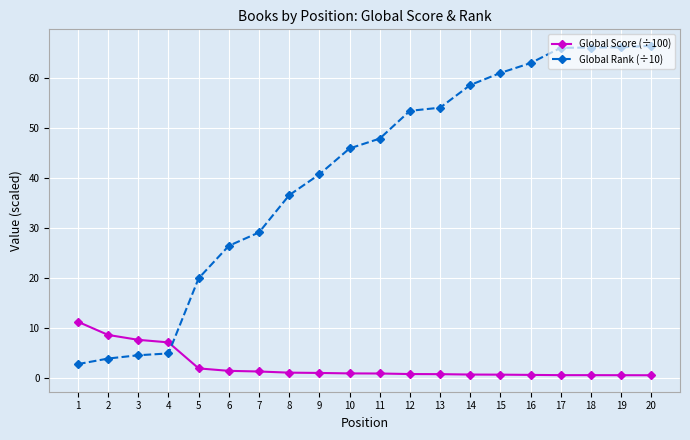

Rank the series by their maximum value, from lowest to highest.

Global Score (÷100), Global Rank (÷10)